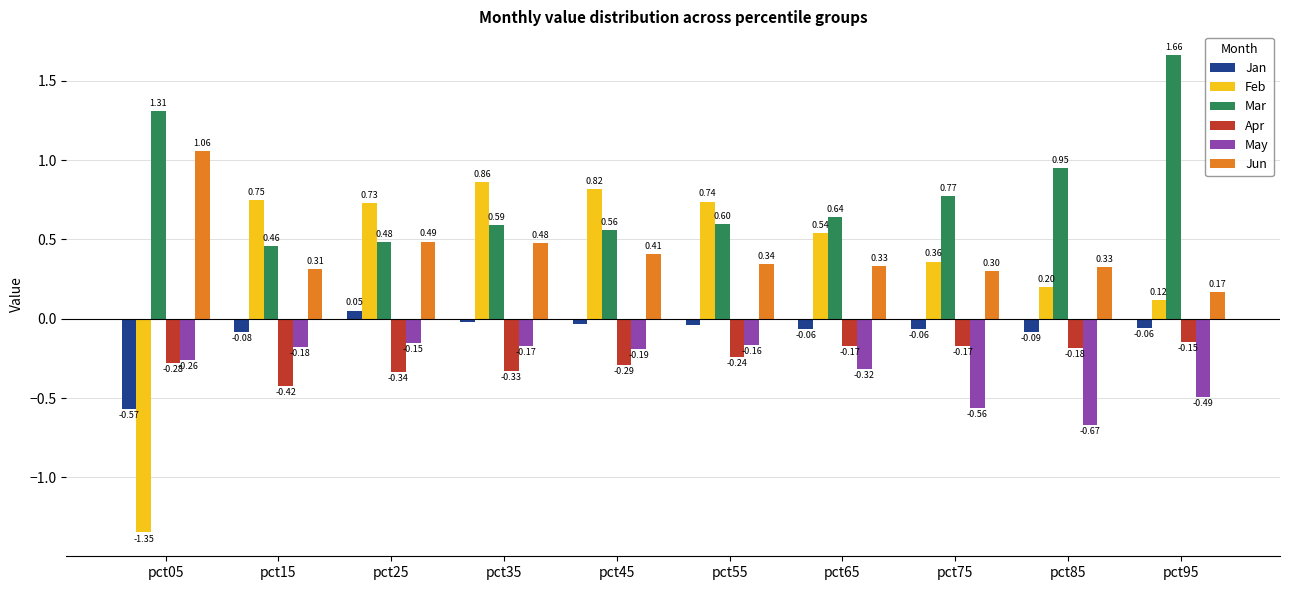

List the labels in order of Feb value, largest first.

pct35, pct45, pct15, pct55, pct25, pct65, pct75, pct85, pct95, pct05